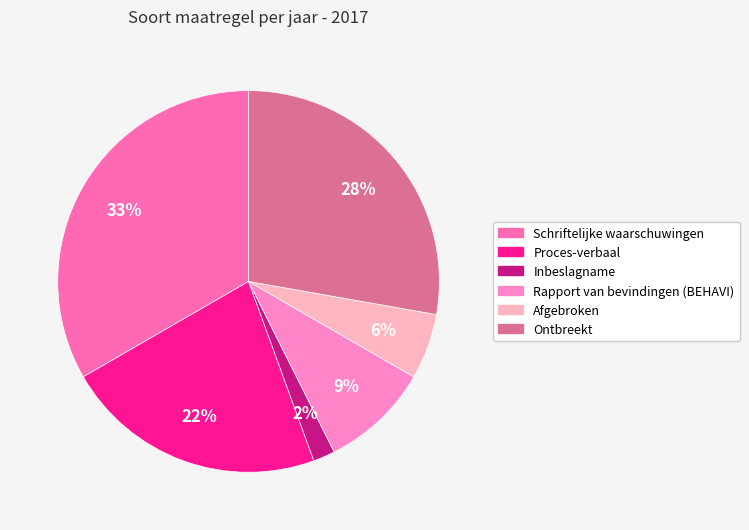

How many segments does this pie chart have?

6